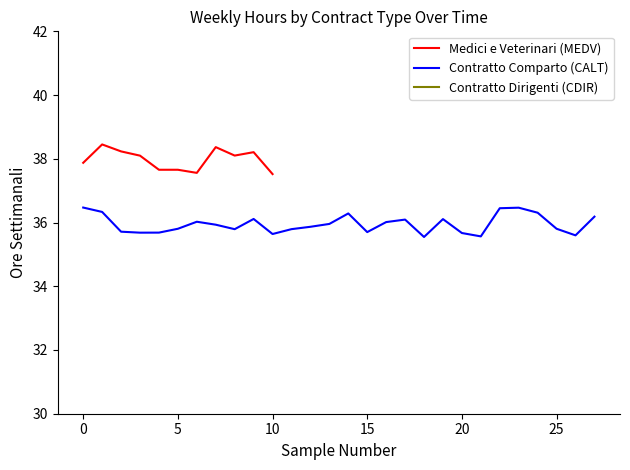

Is it true that Medici e Veterinari (MEDV) equals 19.6 at 5?

False